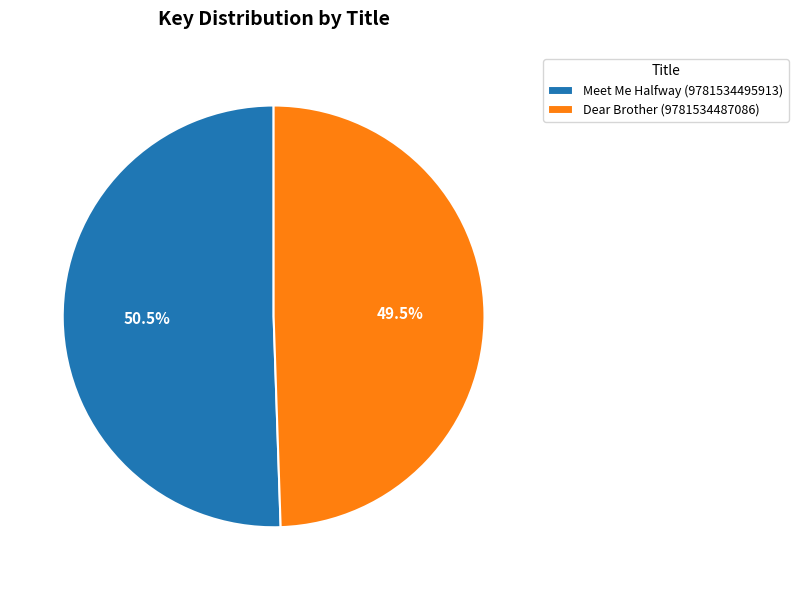

Which has a higher value, Meet Me Halfway (9781534495913) or Dear Brother (9781534487086)?

Meet Me Halfway (9781534495913)